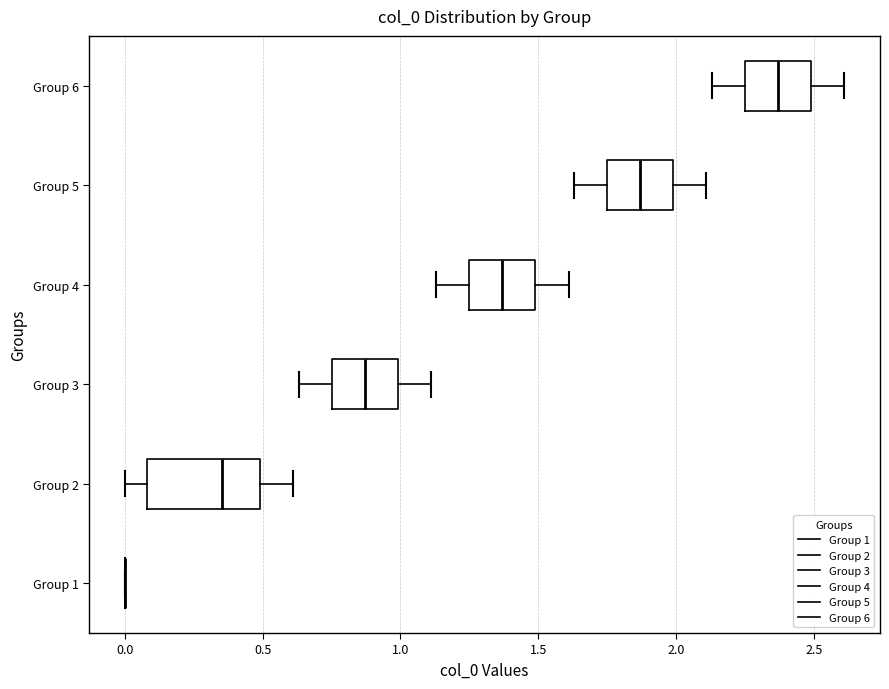

Comparing the boxes themselves (not the whiskers), which one is the widest?

Group 2